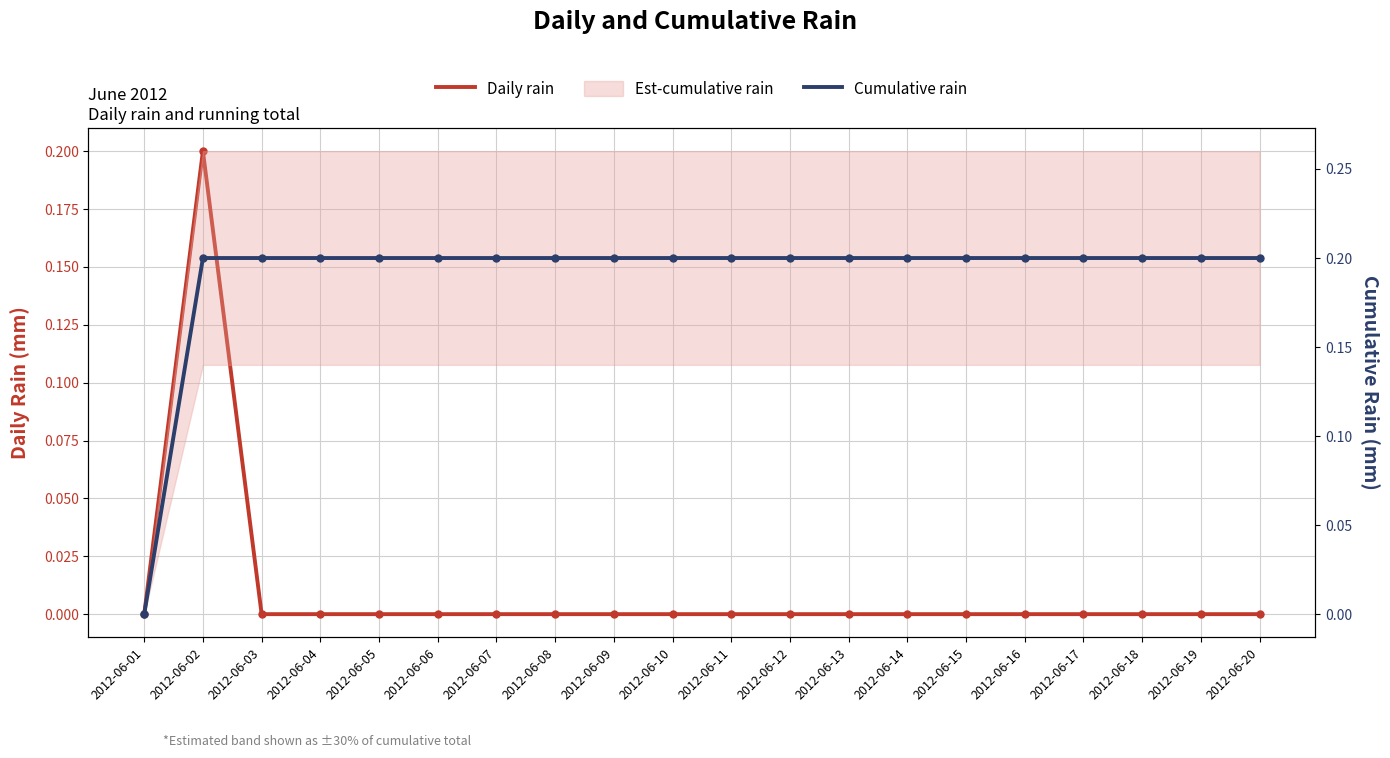

Is the value of Cumulative rain at 2012-06-13 greater than the value of Daily rain at 2012-06-20?

Yes